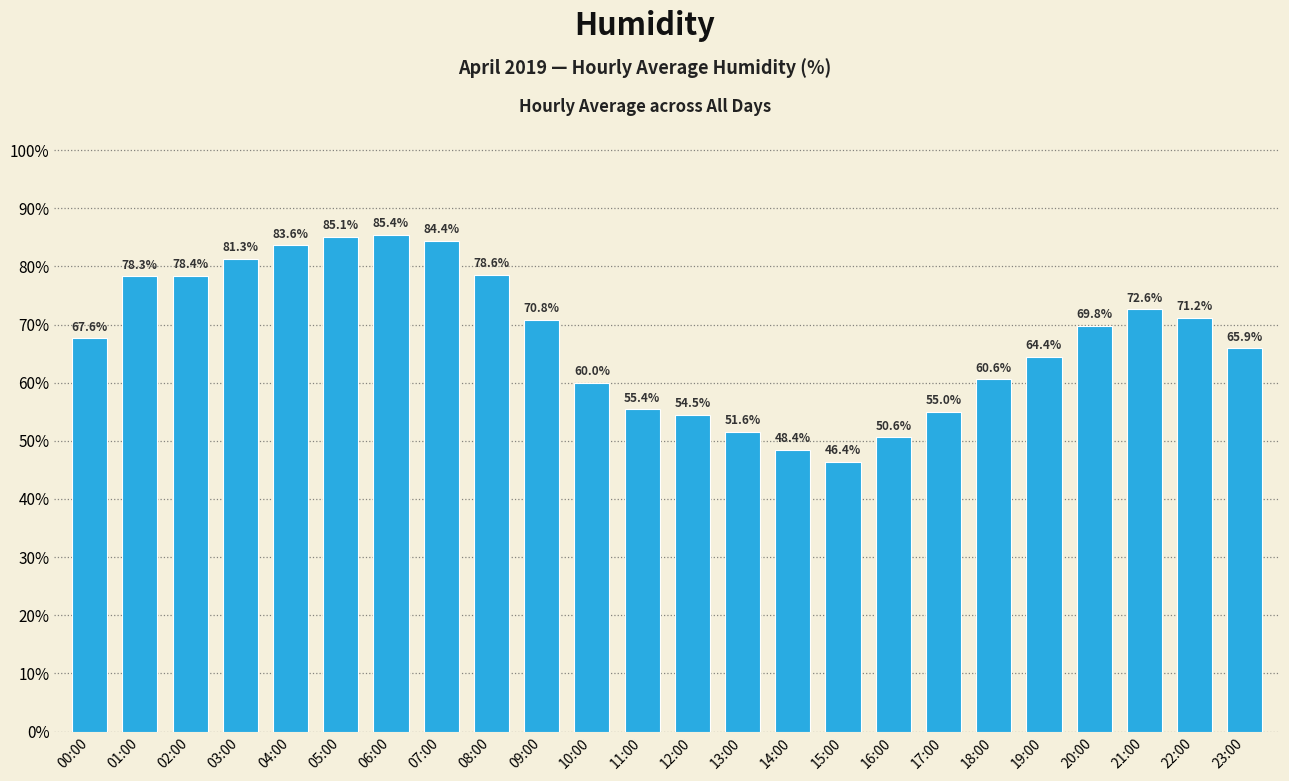

Does the chart contain any negative values?

No